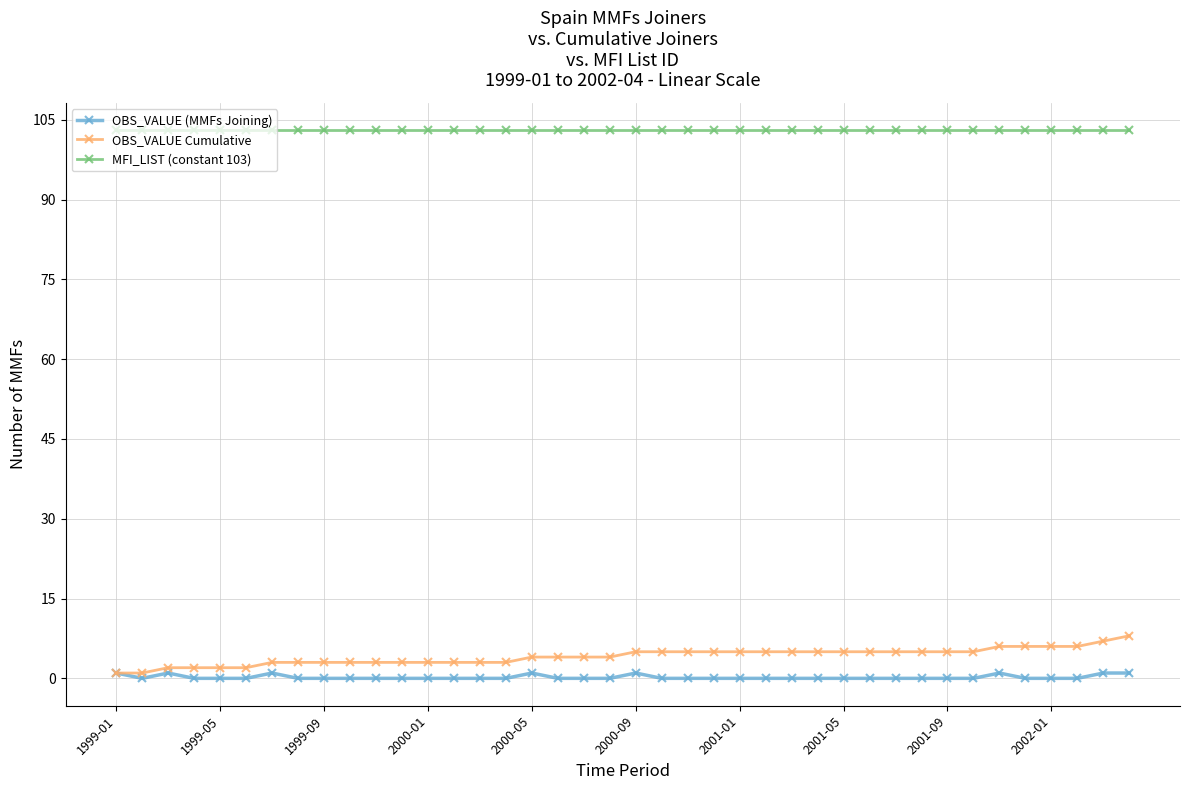

Rank the series by their maximum value, from highest to lowest.

MFI_LIST (constant 103), OBS_VALUE Cumulative, OBS_VALUE (MMFs Joining)